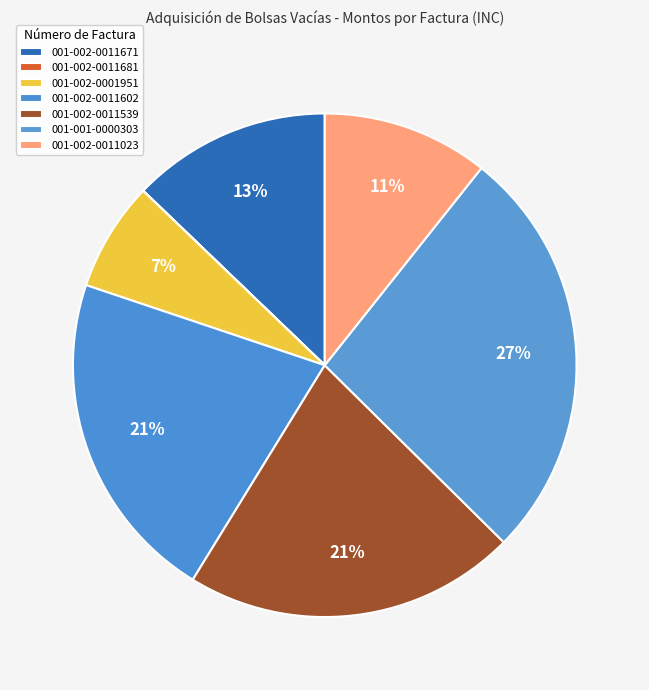

Combined, do 001-002-0011602 and 001-002-0011671 account for over 50%?

No